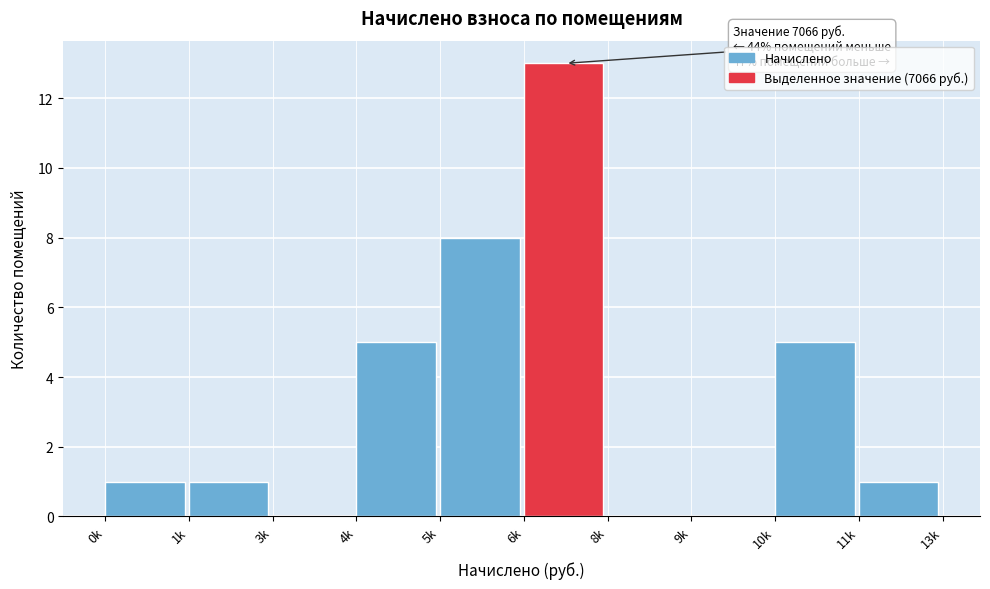

Reading left to right, extract all data points from this chart.

0k=1	1k=1	3k=0	4k=5	5k=8	6k=13	8k=0	9k=0	10k=5	11k=1